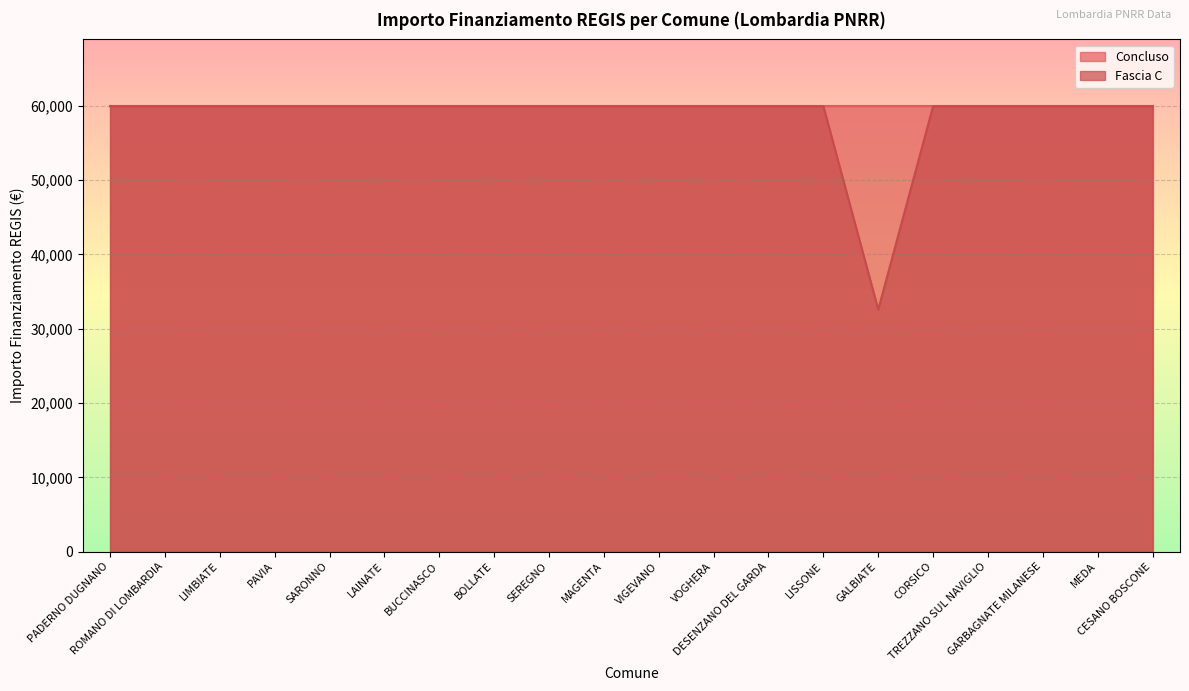

What position from the left is SEREGNO?

9